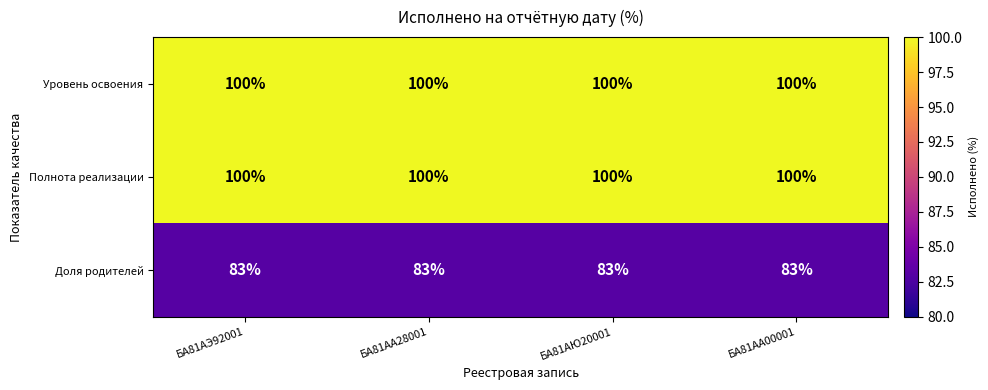

What is the sum of the Доля родителей values at БА81АА28001 and БА81АЭ92001?

166